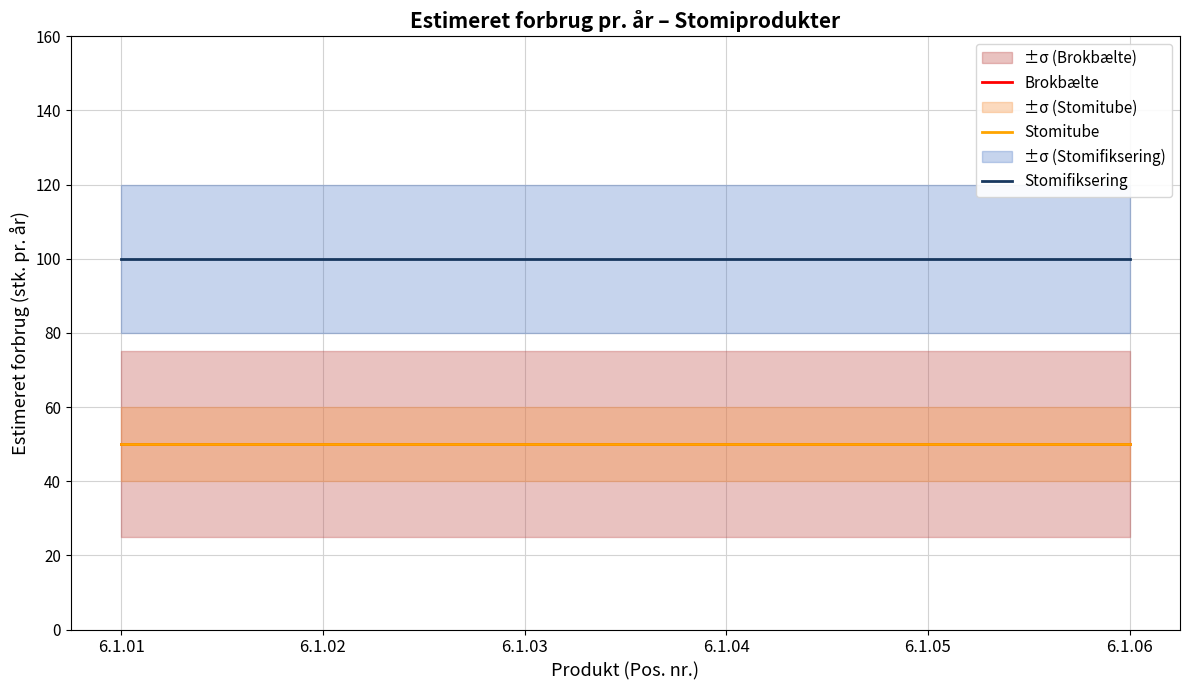

How many lines are shown in the chart?

3